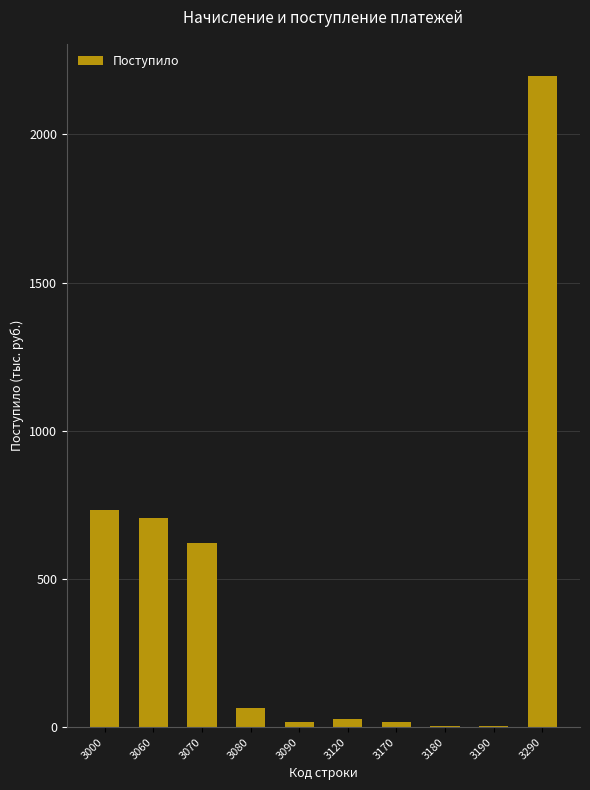

True or false: the data shows 4 at 3190.

True